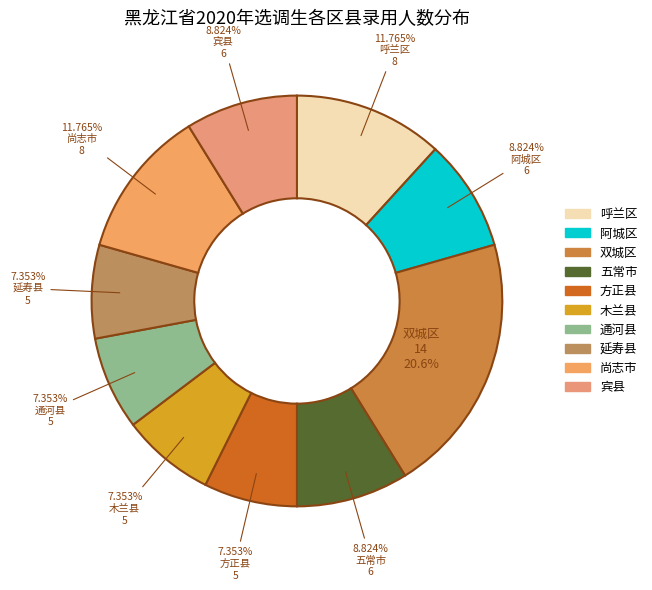

Count the number of slices in the pie.

10